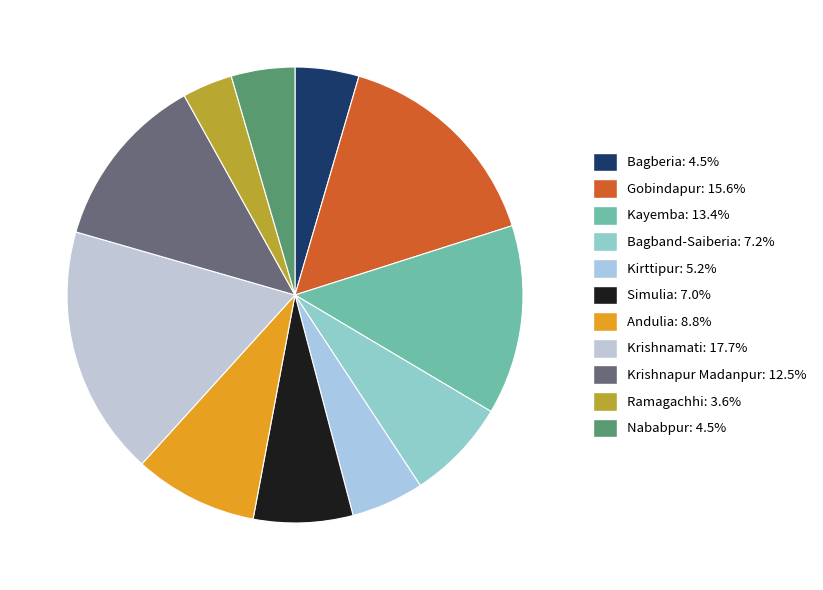

How many segments does this pie chart have?

11